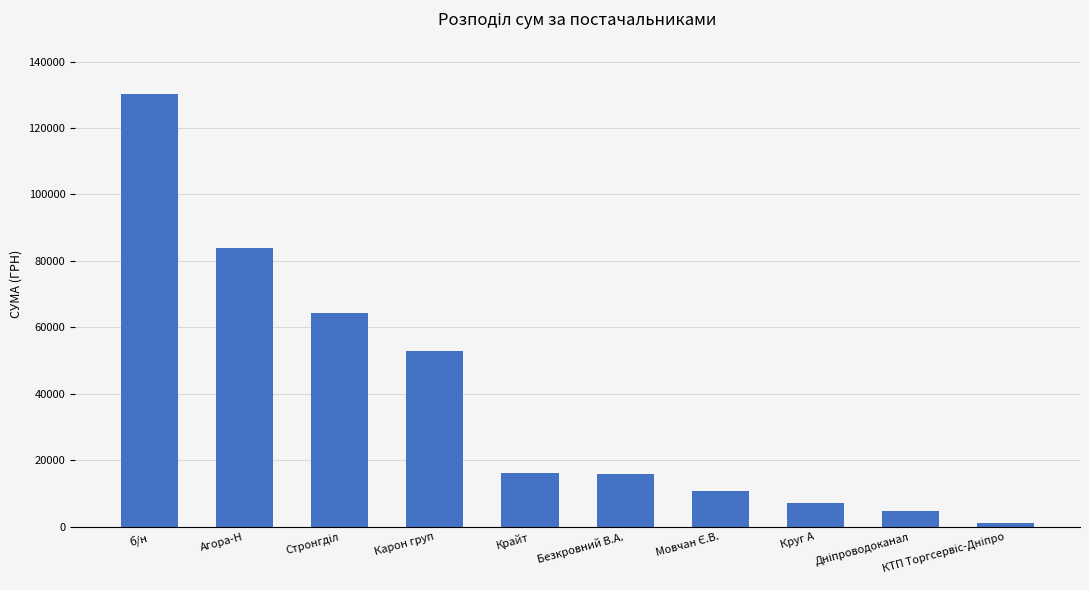

True or false: the data shows 9189.3 at Безкровний В.А..

False